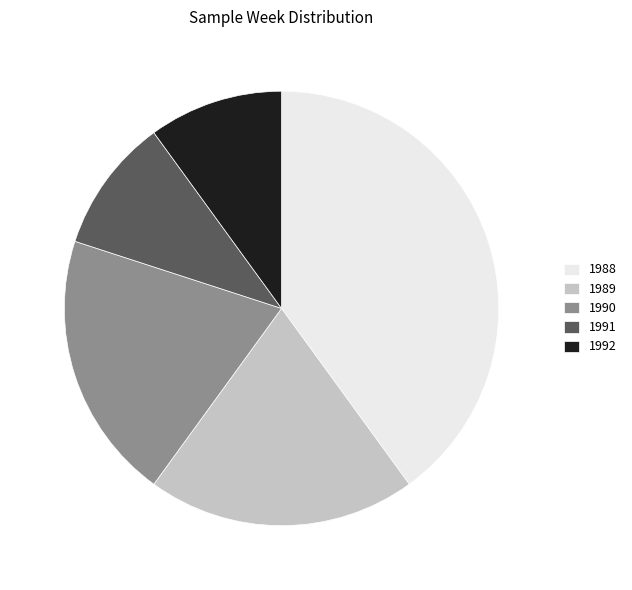

True or false: 1989 accounts for 20% of the total.

True